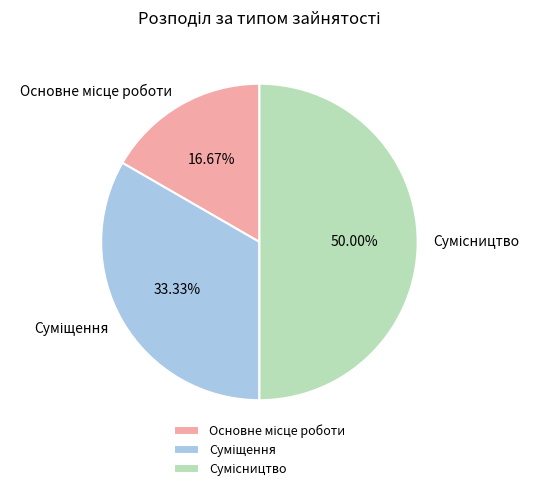

How many segments does this pie chart have?

3